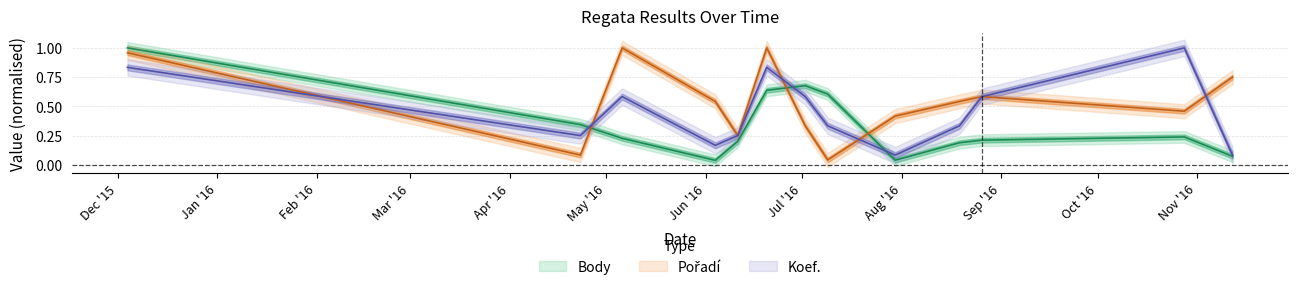

Reading left to right, transcribe all the data shown in this chart.

Body: 2015-12-04=1.0	2016-04-23=0.3	2016-05-06=0.2	2016-06-04=0.0	2016-06-11=0.2	2016-06-20=0.6	2016-07-02=0.7	2016-07-09=0.6	2016-07-30=0.0	2016-08-19=0.2	2016-08-26=0.2	2016-10-28=0.2	2016-11-12=0.1
Pořadí: 2015-12-04=1.0	2016-04-23=0.1	2016-05-06=1.0	2016-06-04=0.5	2016-06-11=0.2	2016-06-20=1.0	2016-07-02=0.3	2016-07-09=0.0	2016-07-30=0.4	2016-08-19=0.5	2016-08-26=0.6	2016-10-28=0.5	2016-11-12=0.8
Koef.: 2015-12-04=0.8	2016-04-23=0.2	2016-05-06=0.6	2016-06-04=0.2	2016-06-11=0.2	2016-06-20=0.8	2016-07-02=0.6	2016-07-09=0.3	2016-07-30=0.1	2016-08-19=0.3	2016-08-26=0.6	2016-10-28=1.0	2016-11-12=0.1